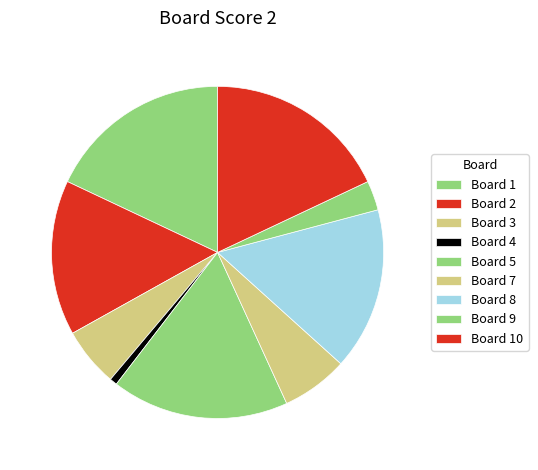

What is the largest slice in the pie chart?

1